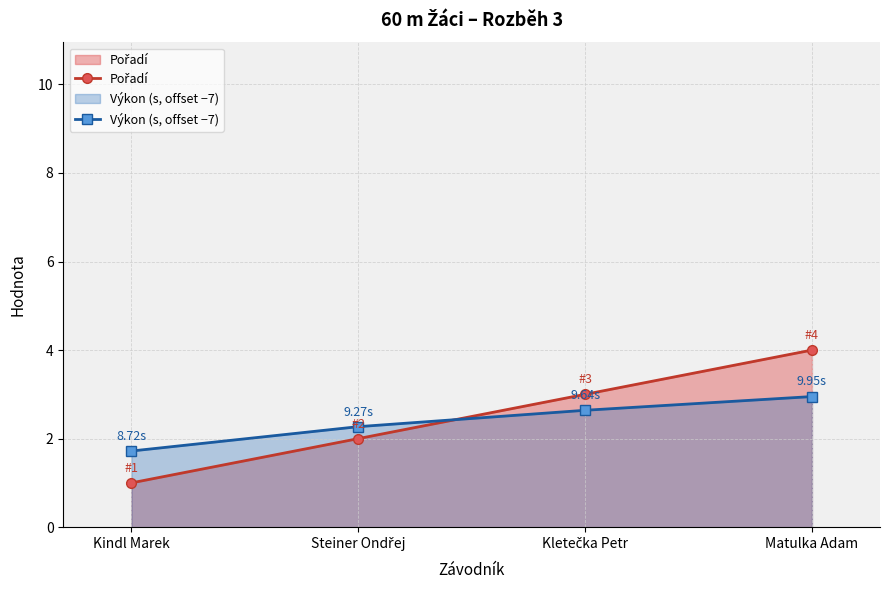

Does the chart have visible grid lines?

Yes